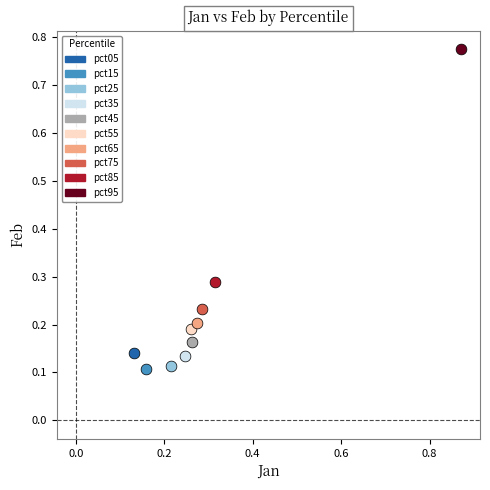

Which series contains the highest Y value?

pct95